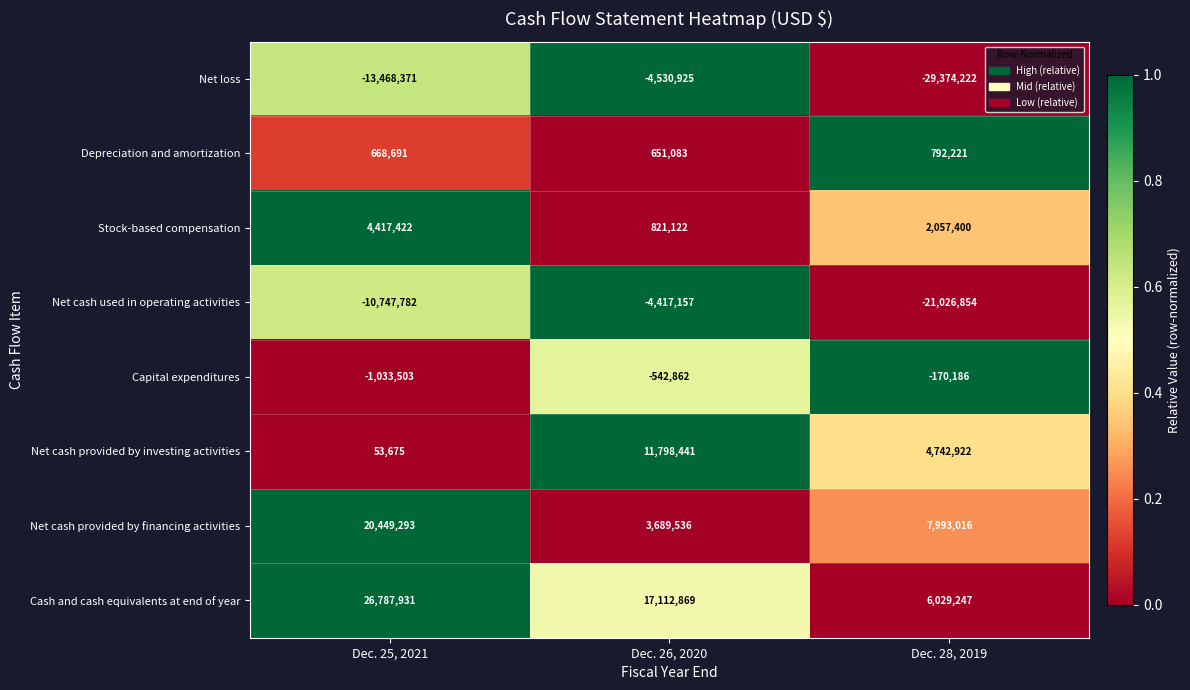

At which label does Net cash used in operating activities reach its minimum?

Dec. 28, 2019